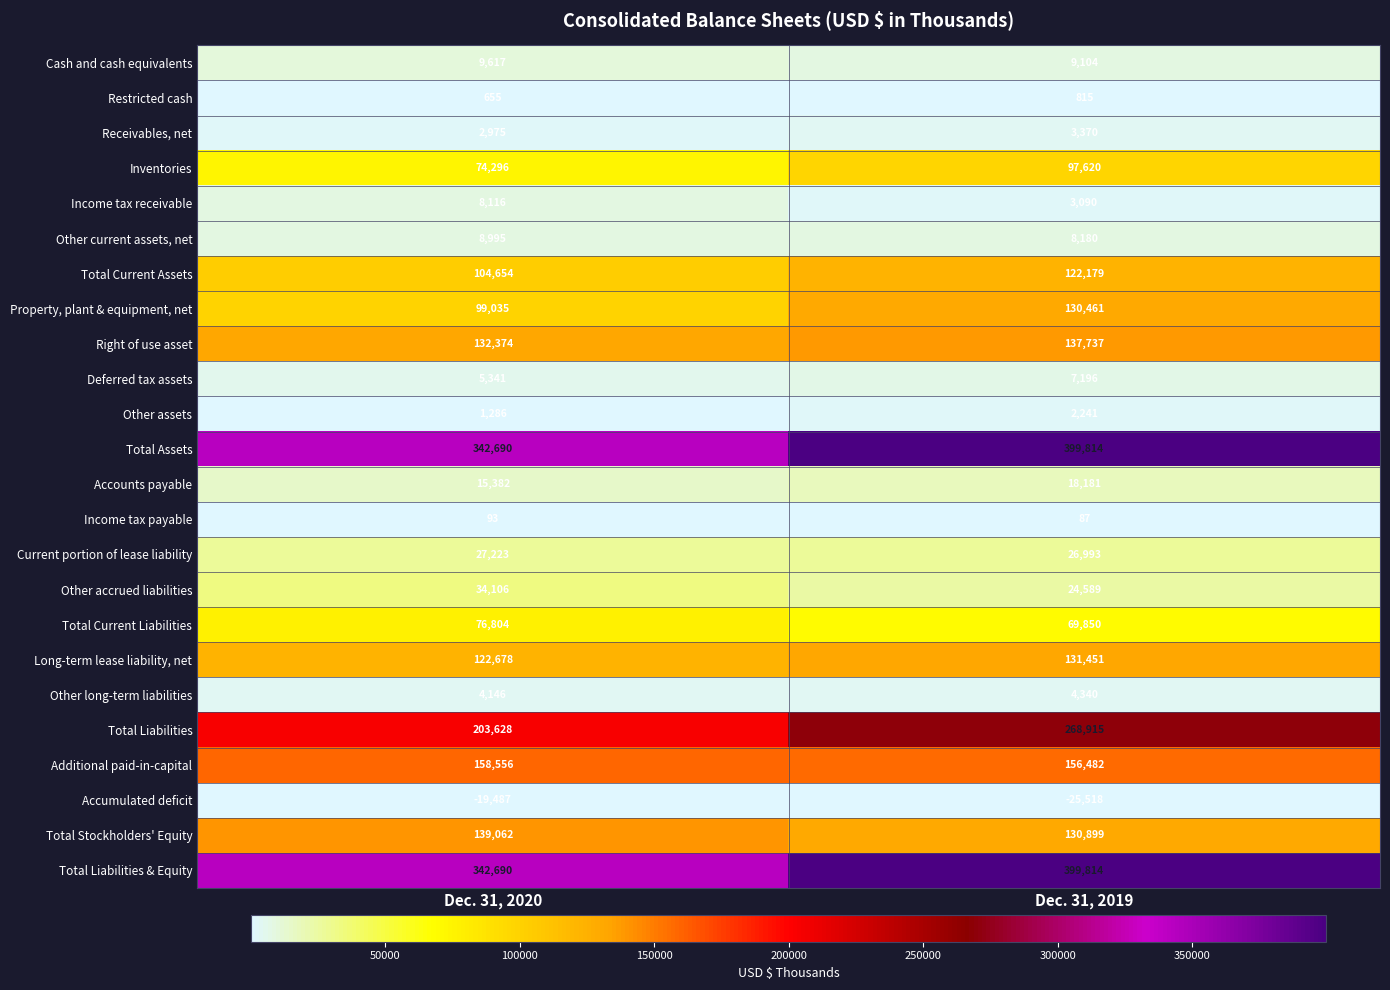

What is the difference between the maximum and minimum values in the Total Stockholders' Equity series?

8163